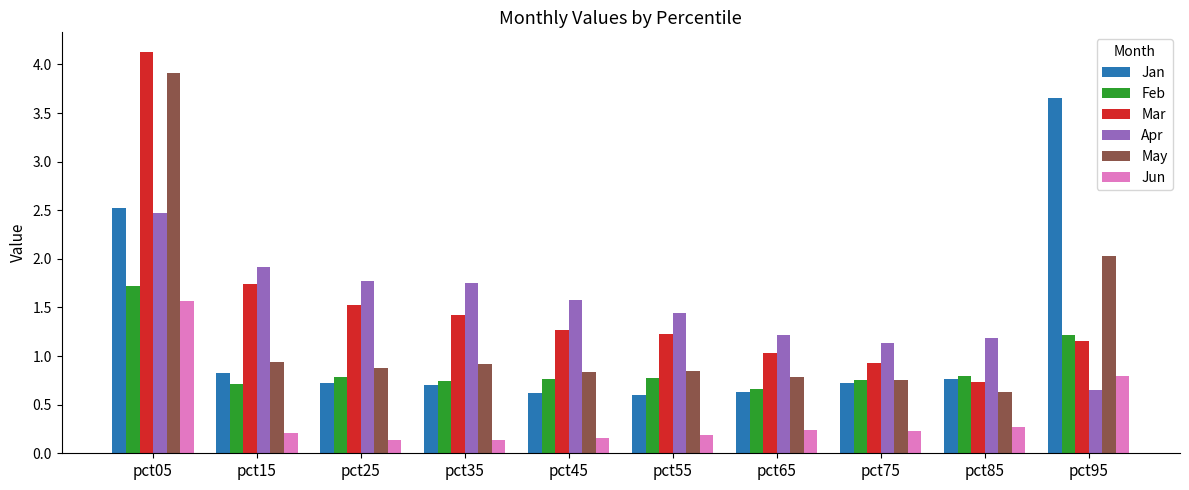

Read the Mar value at pct75.

0.9